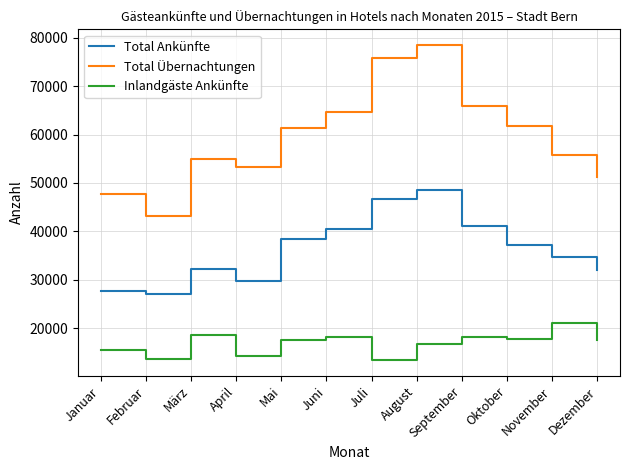

What is the difference between the Inlandgäste Ankünfte values at Januar and September?

2696